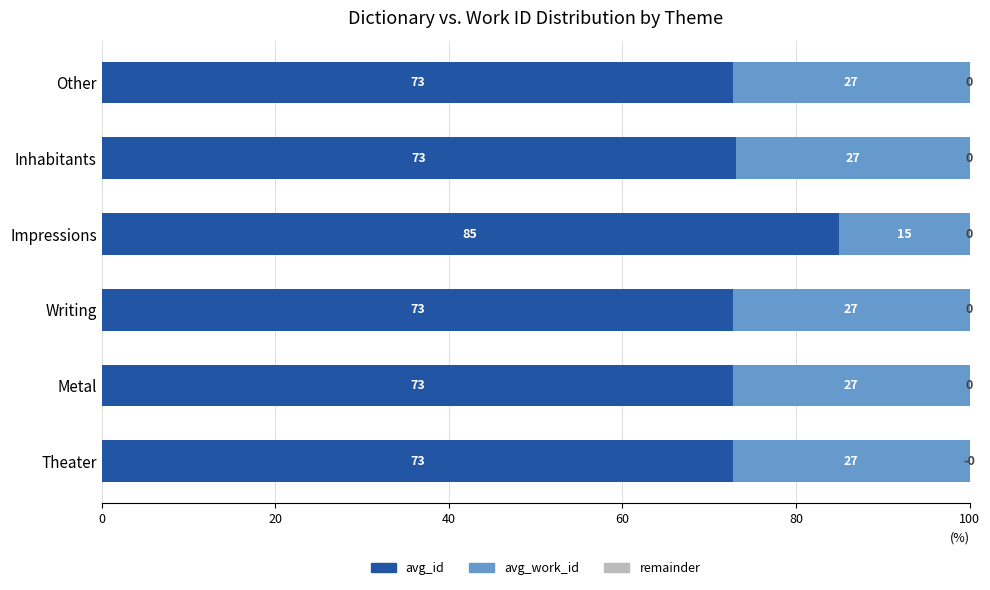

The value of avg_id at Metal is 72.7. True or false?

True